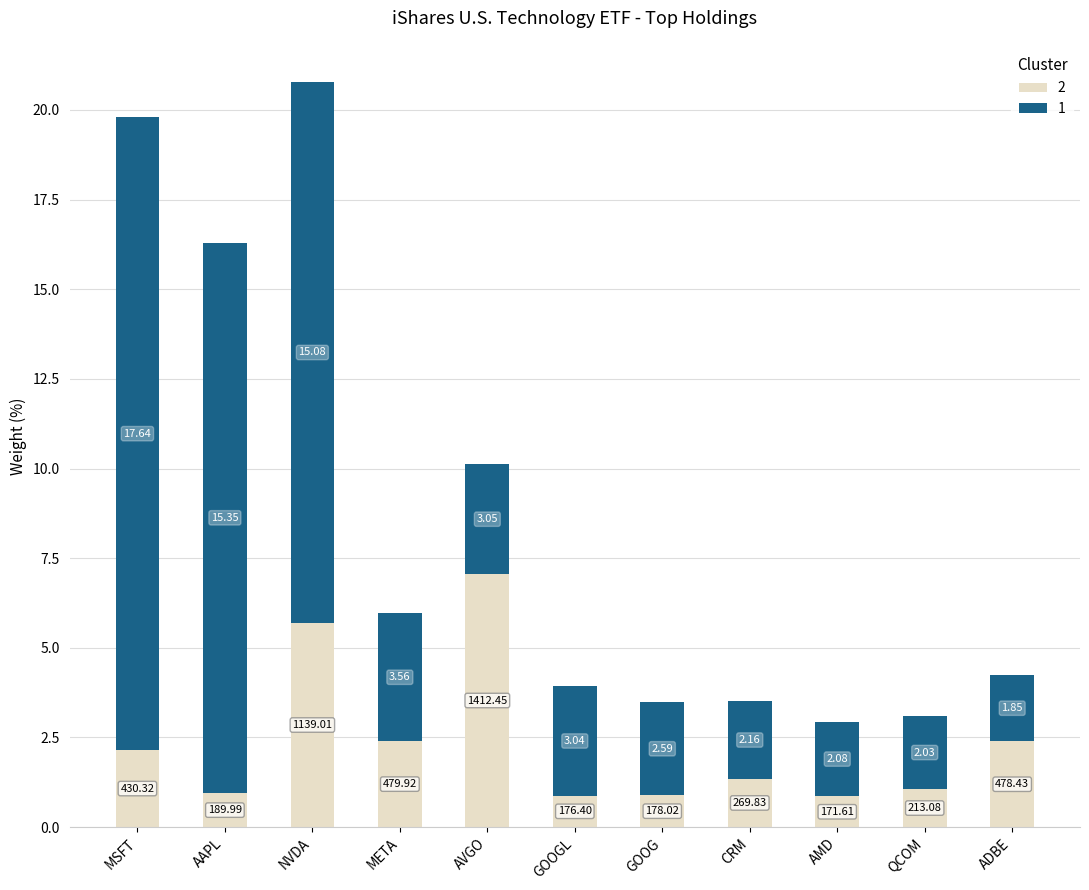

The 2 series shows 2.0 at AVGO. True or false?

False